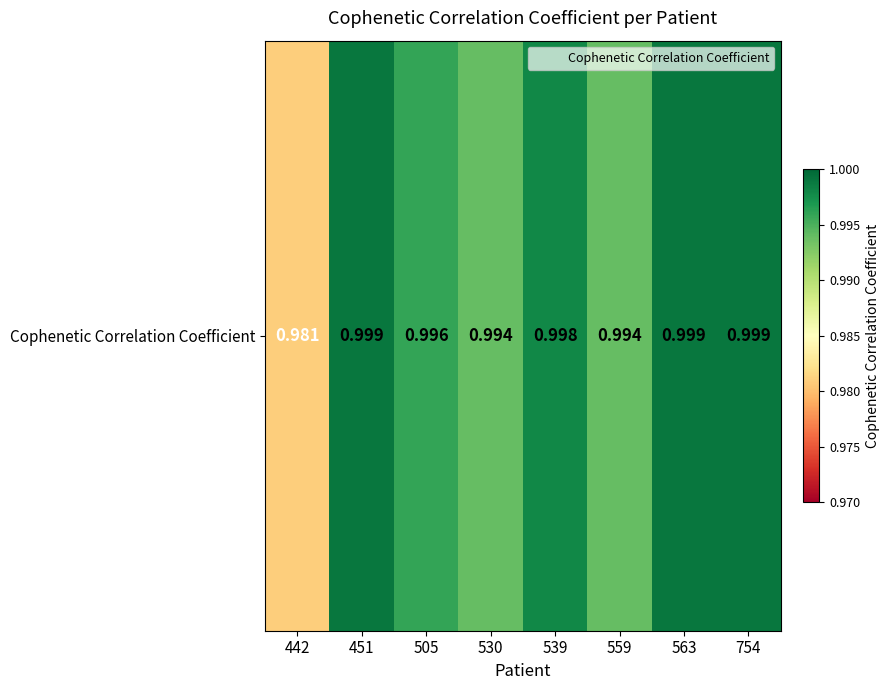

Reading left to right, what are all the values shown in this chart?

1.0	1.0	1.0	1.0	1.0	1.0	1.0	1.0